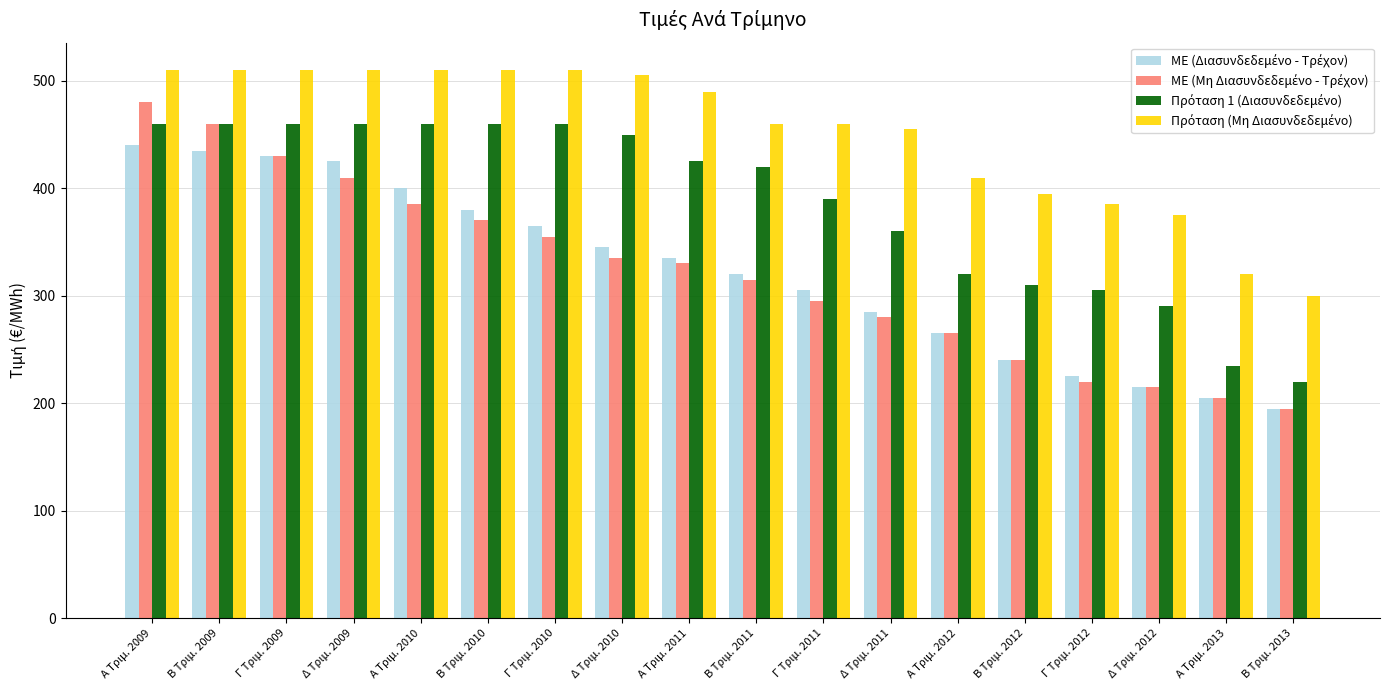

What is the difference between the highest and lowest values at B Τριμ. 2009?

75